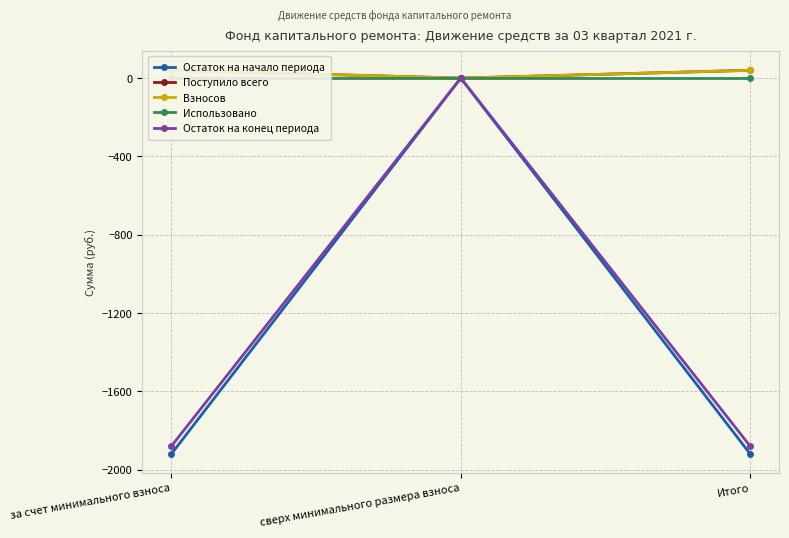

What is the average value of the Поступило всего series?

26.6